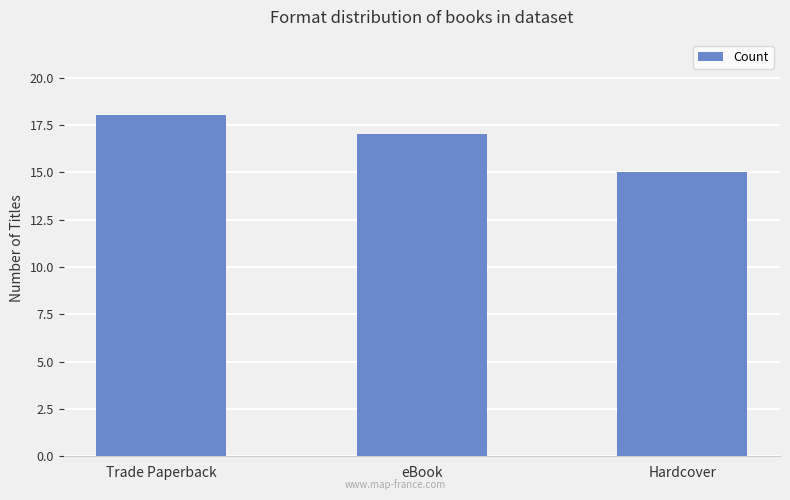

What is the difference between the second highest and minimum values?

2